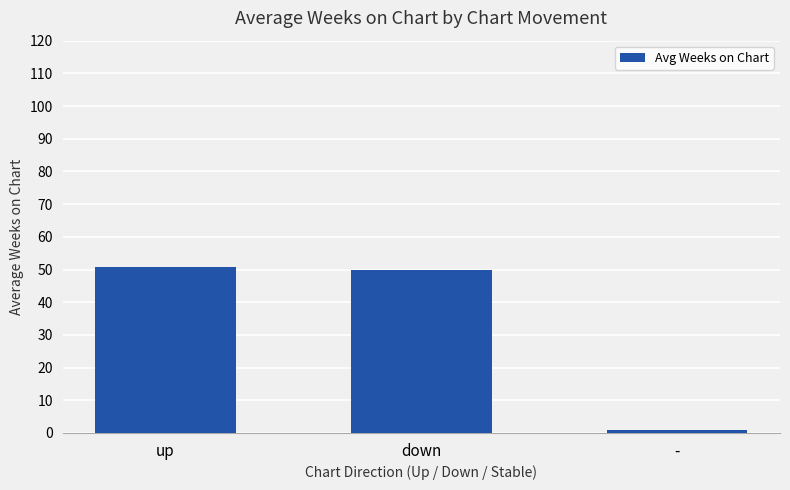

What is the sum of all values?

101.5